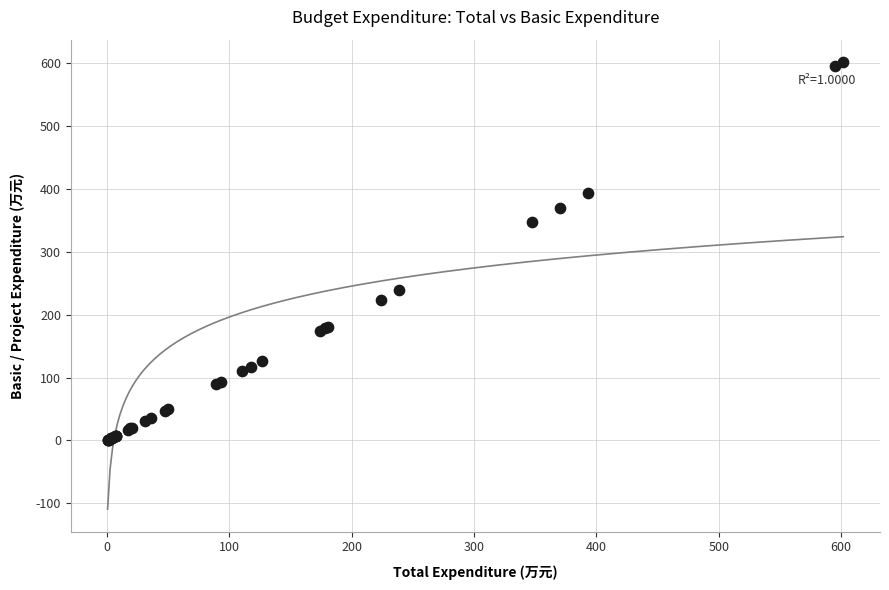

What Y value in the scatter plot is closest to 301?

347.8